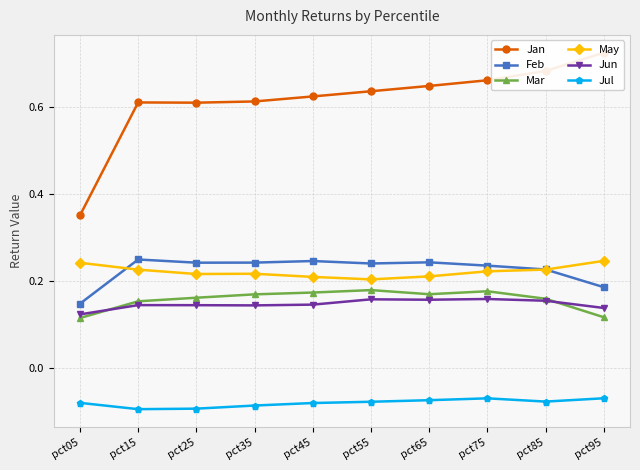

Reading left to right, extract all data points from this chart.

Jan: 0.4	0.6	0.6	0.6	0.6	0.6	0.6	0.7	0.7	0.7
Feb: 0.1	0.3	0.2	0.2	0.2	0.2	0.2	0.2	0.2	0.2
Mar: 0.1	0.2	0.2	0.2	0.2	0.2	0.2	0.2	0.2	0.1
May: 0.2	0.2	0.2	0.2	0.2	0.2	0.2	0.2	0.2	0.2
Jun: 0.1	0.1	0.1	0.1	0.1	0.2	0.2	0.2	0.2	0.1
Jul: -0.1	-0.1	-0.1	-0.1	-0.1	-0.1	-0.1	-0.1	-0.1	-0.1